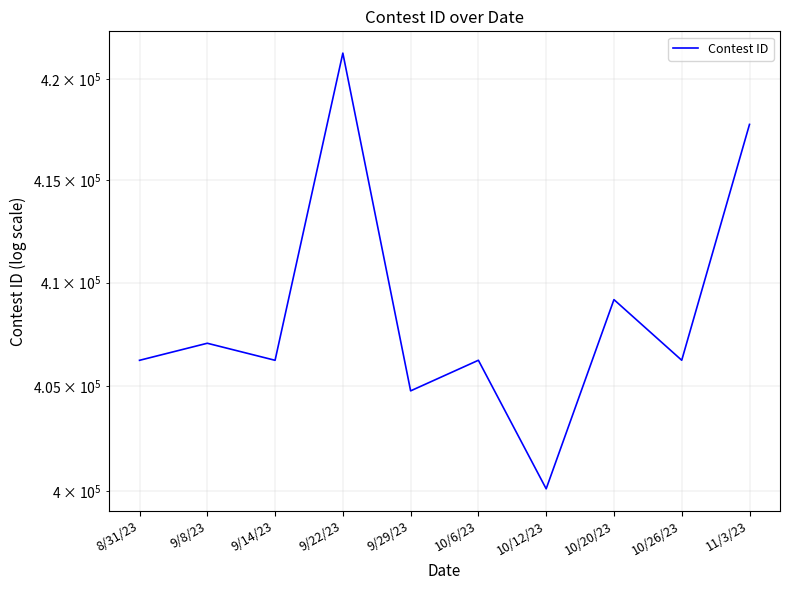

Rank the categories by value from lowest to highest.

10/12/23, 9/29/23, 8/31/23, 9/14/23, 10/6/23, 10/26/23, 9/8/23, 10/20/23, 11/3/23, 9/22/23